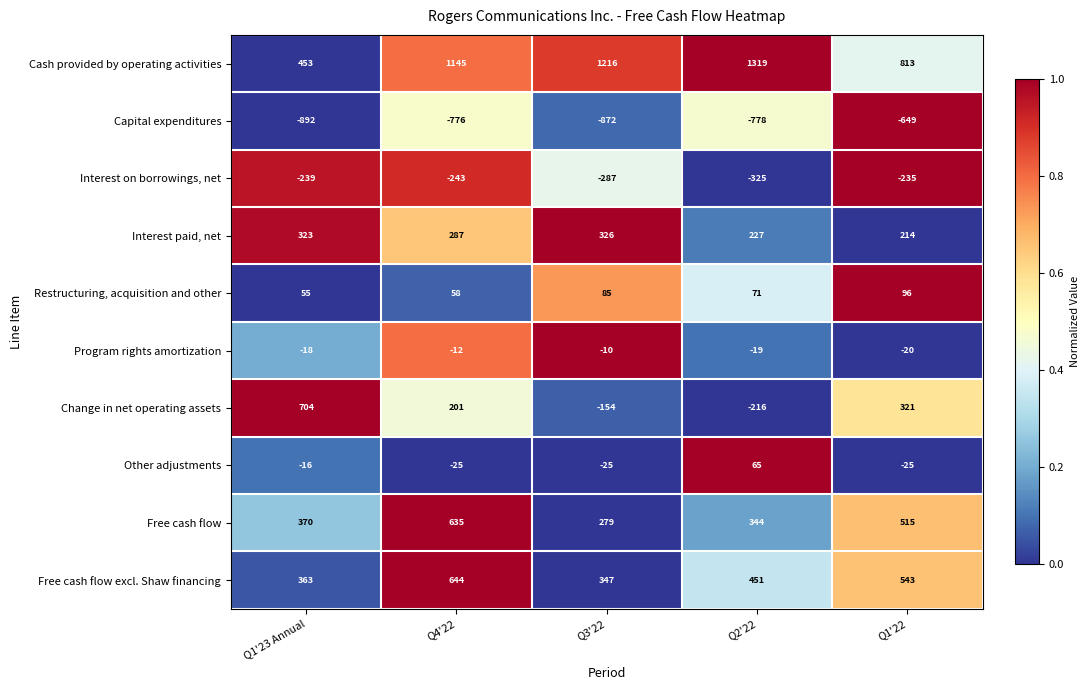

True or false: Free cash flow excl. Shaw financing has a value of 882 at Q1'22.

False